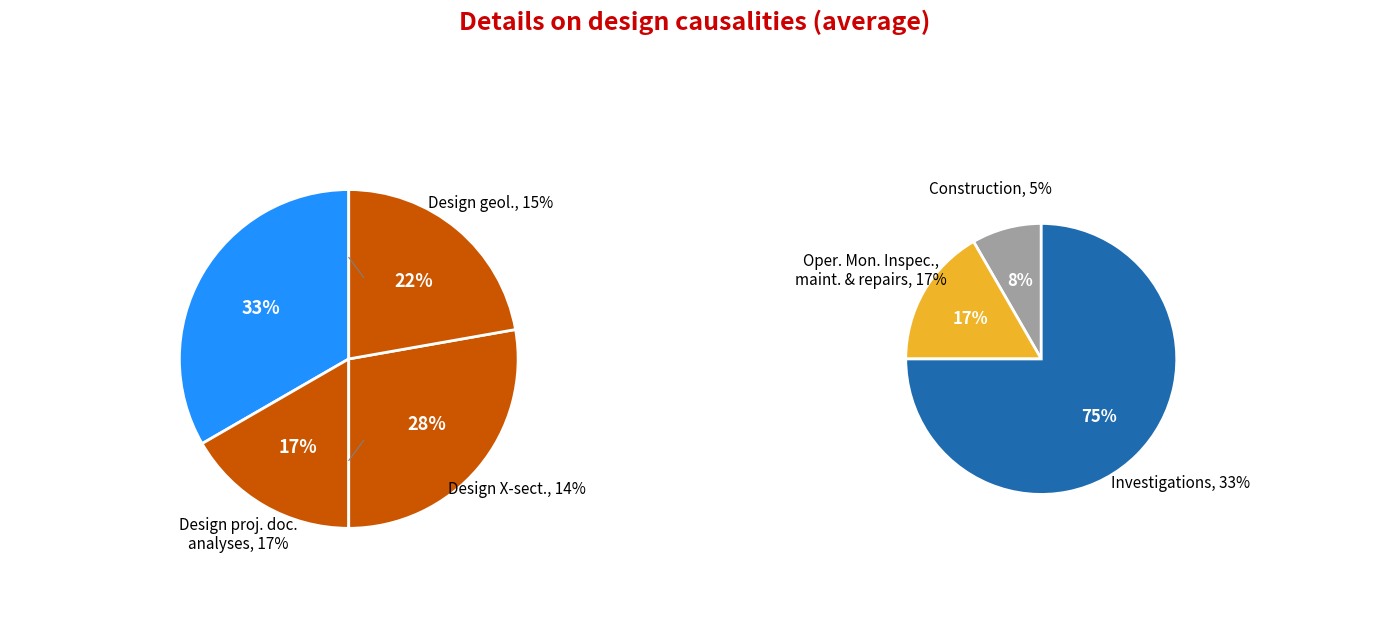

Does any single category account for the majority?

No